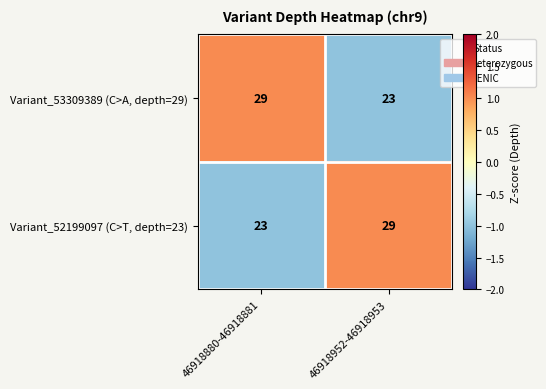

At 46918880-46918881, list the series in order from smallest to largest.

Variant_52199097 (C>T, depth=23), Variant_53309389 (C>A, depth=29)